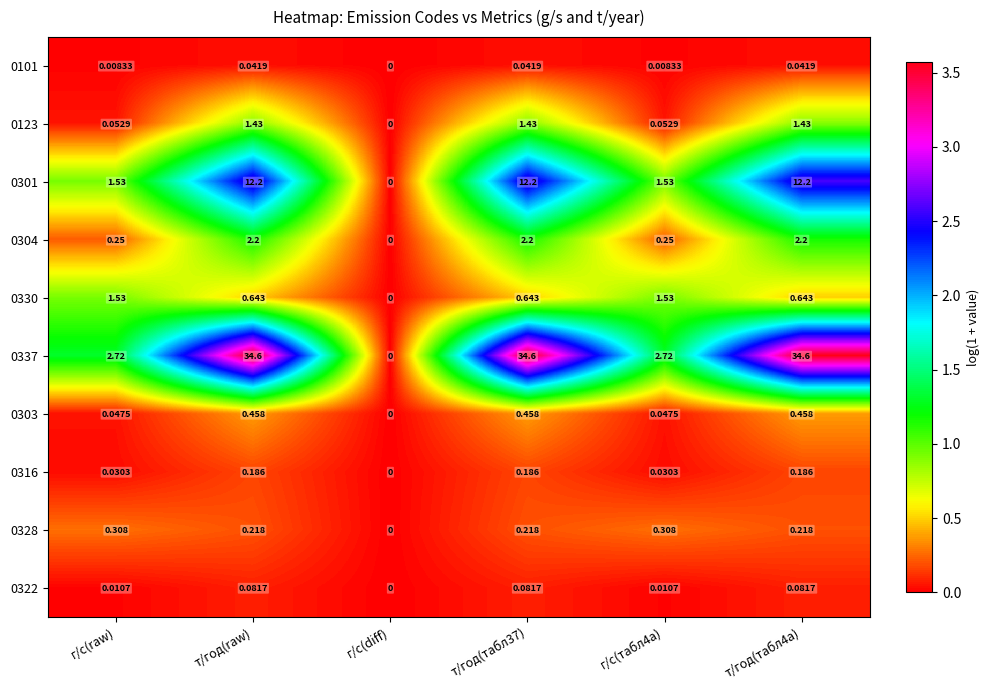

At which label does 0304 first exceed 2?

т/год(raw)